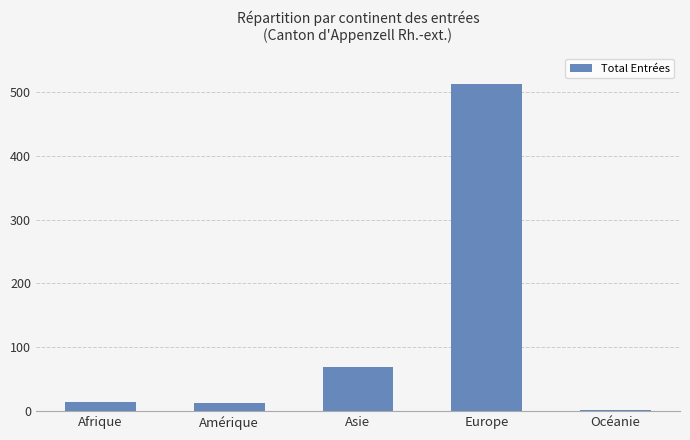

Between Afrique and Europe, which is larger?

Europe